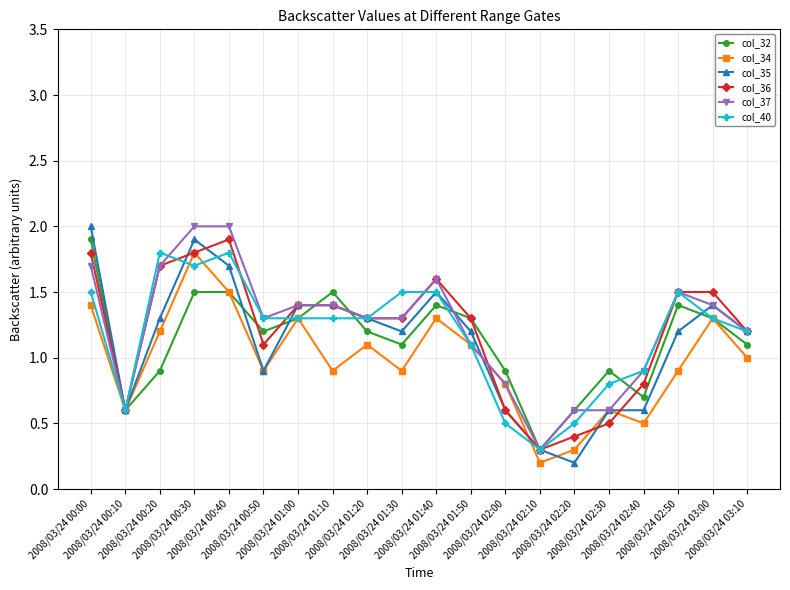

What is the highest value of the col_32 series?

1.9